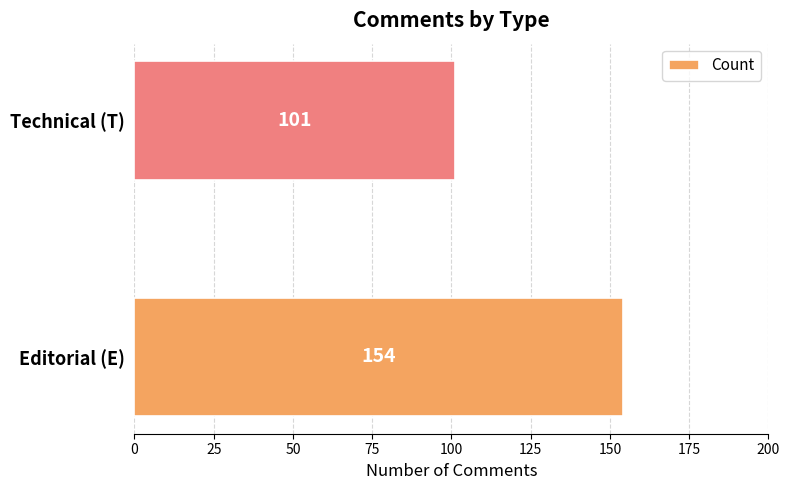

What is the change in value from Editorial (E) to Technical (T)?

-53